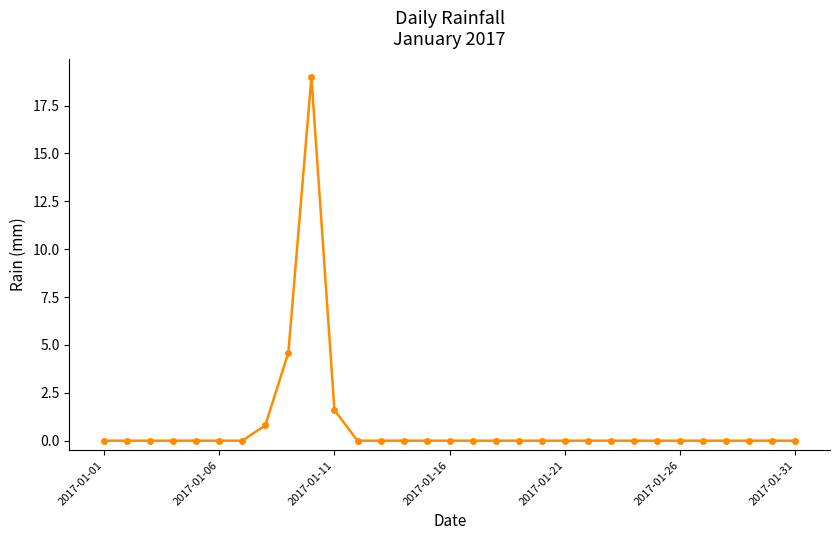

True or false: there are more than 0 points higher than both neighbors.

True